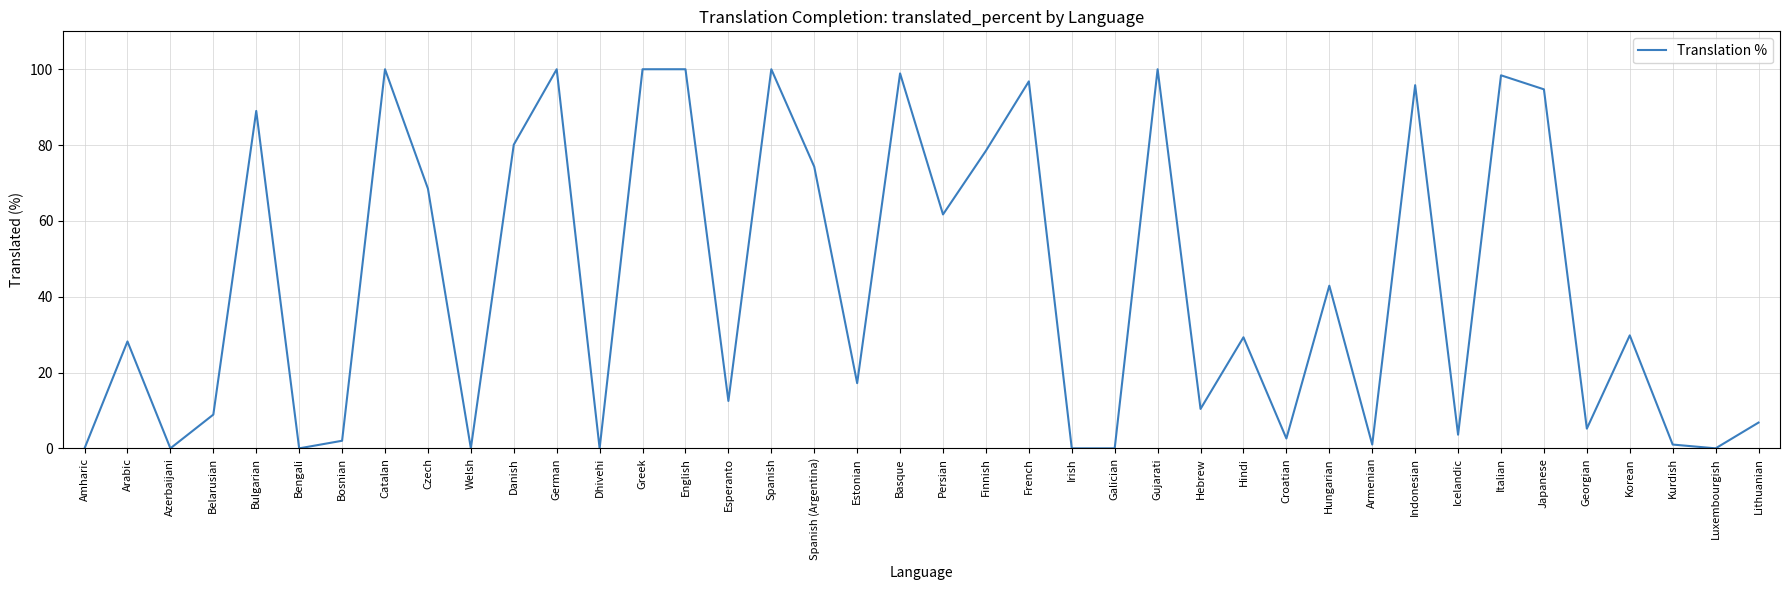

How many values are below 29?

20